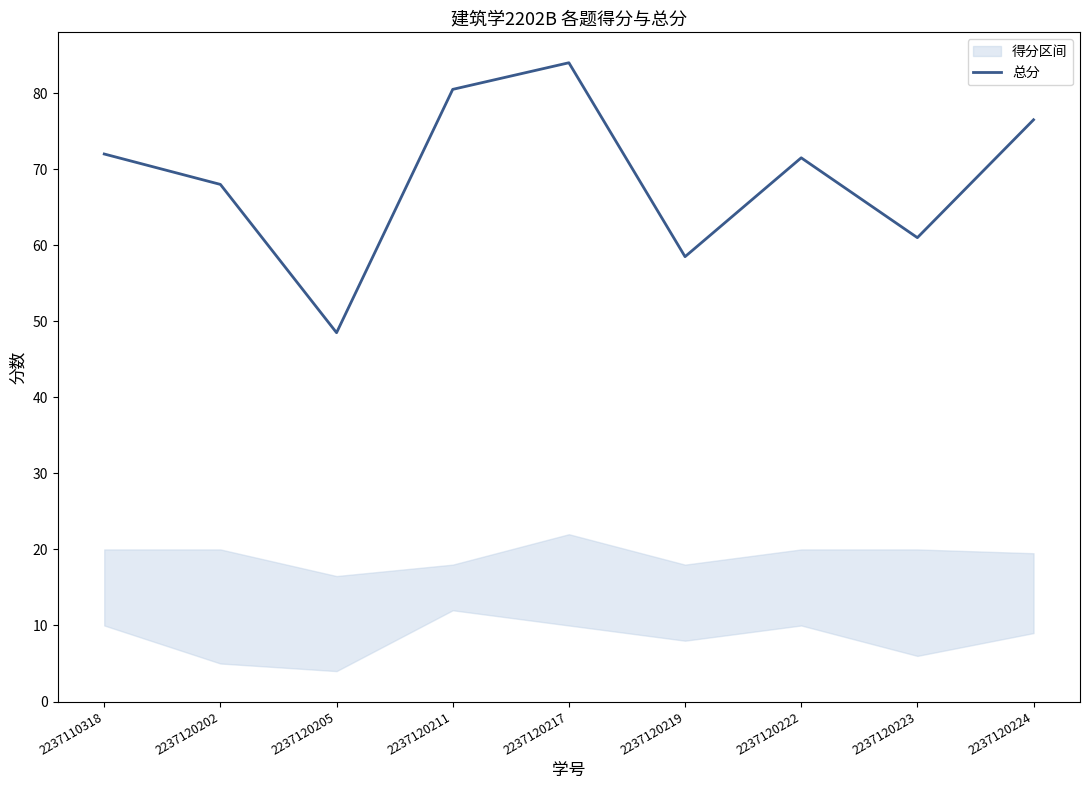

True or false: the data shows 72.0 at 2237110318.

True